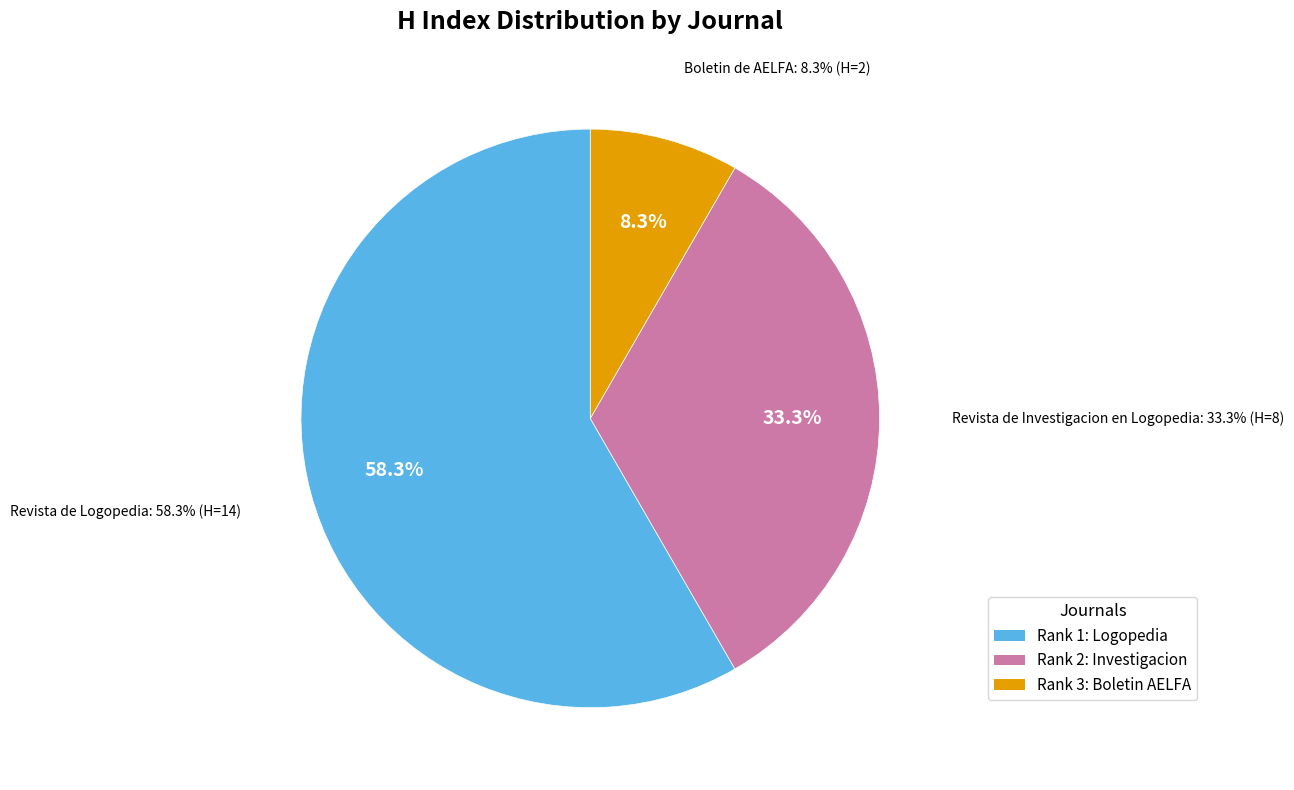

Does any single category account for the majority?

Yes